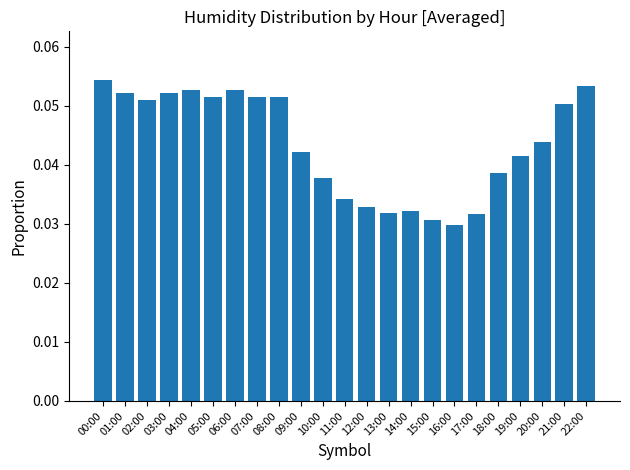

What is the sum of all values?

1.0